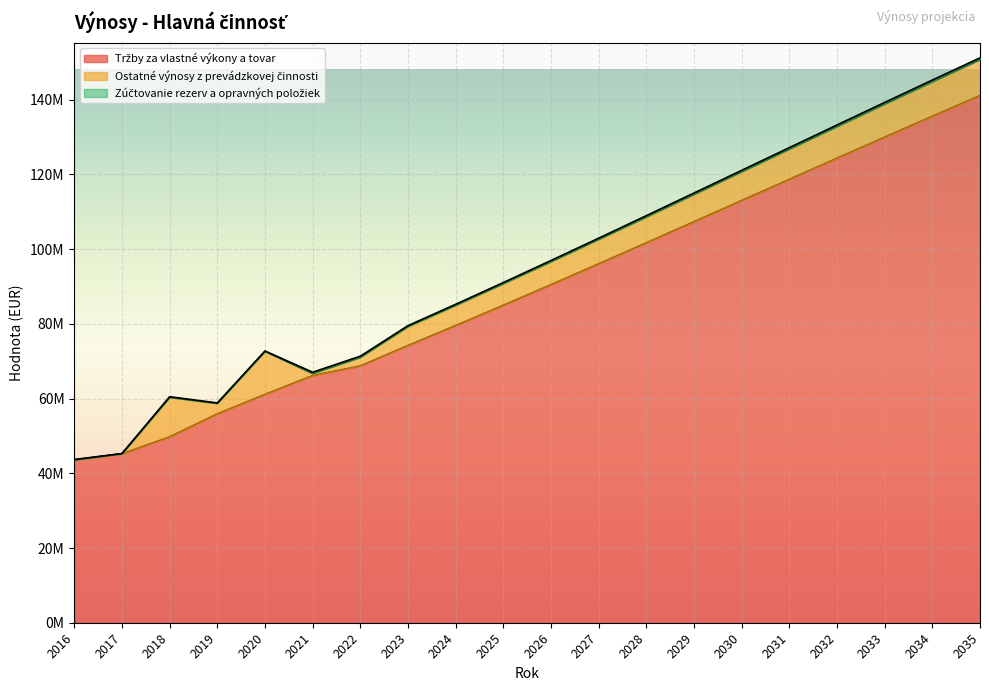

What is the total value across all series at 2026?

96973122.7